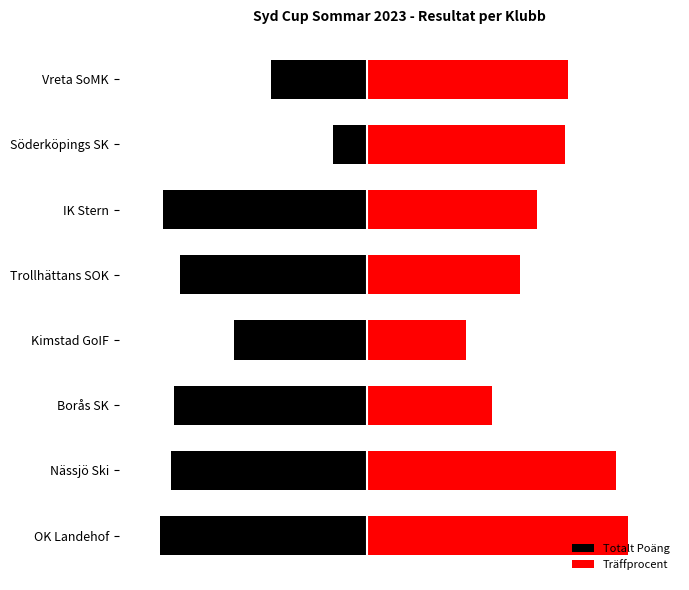

How many data points in Träffprocent are less than 70?

4